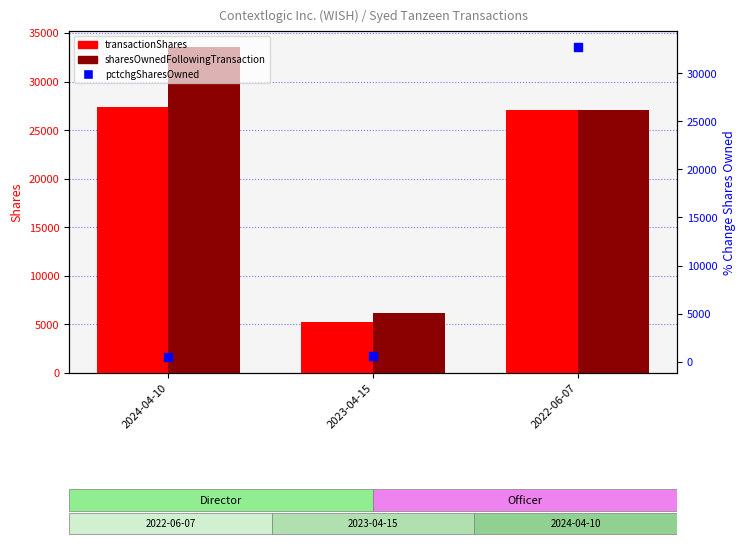

At which category is the sum across all series the highest?

2022-06-07